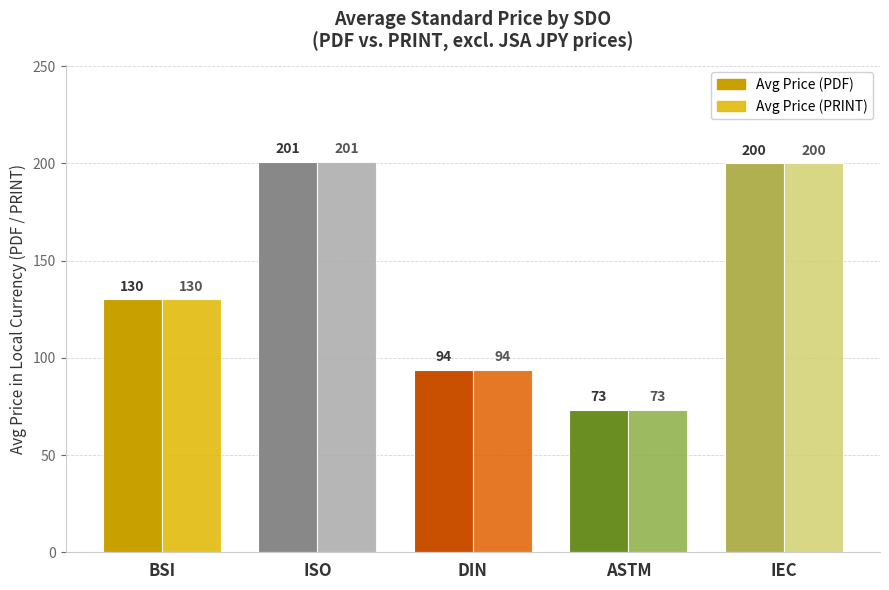

Are the bars horizontal?

No